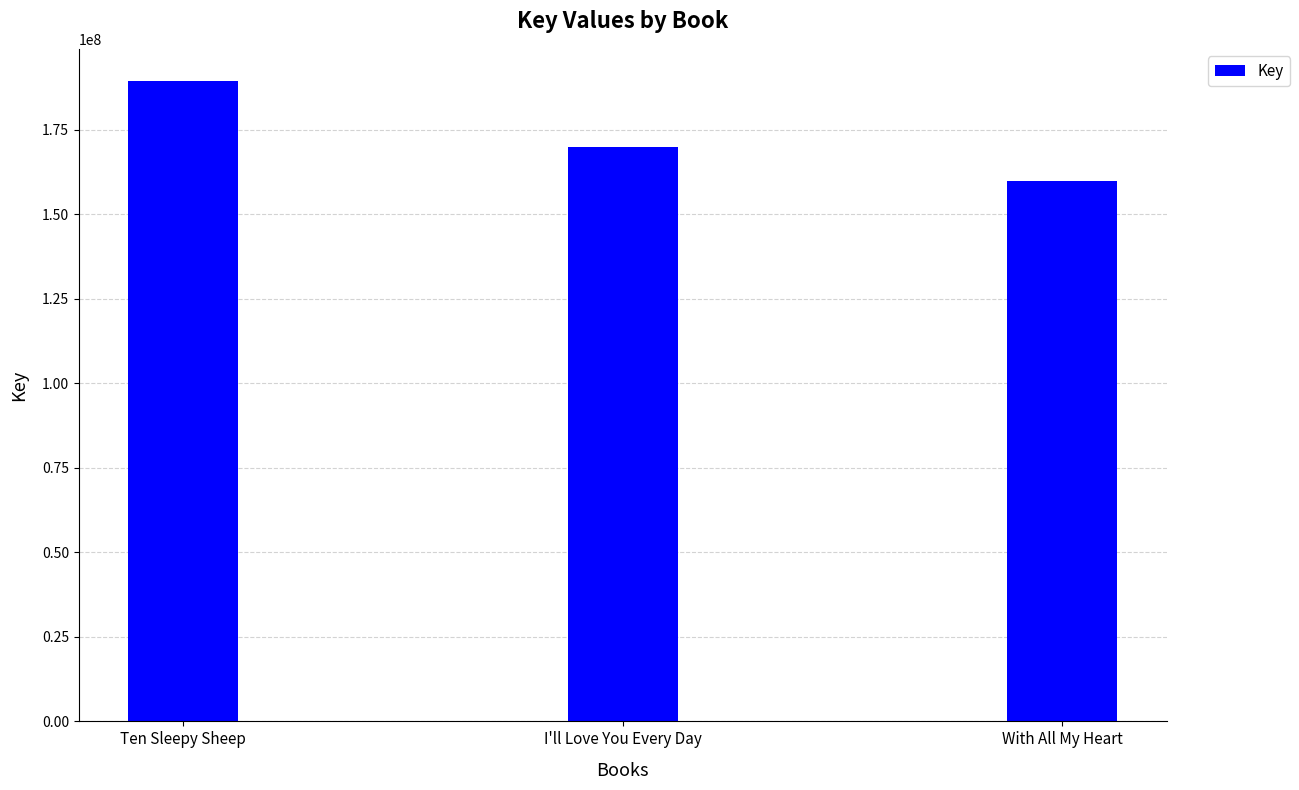

What position from the right is Ten Sleepy Sheep?

3